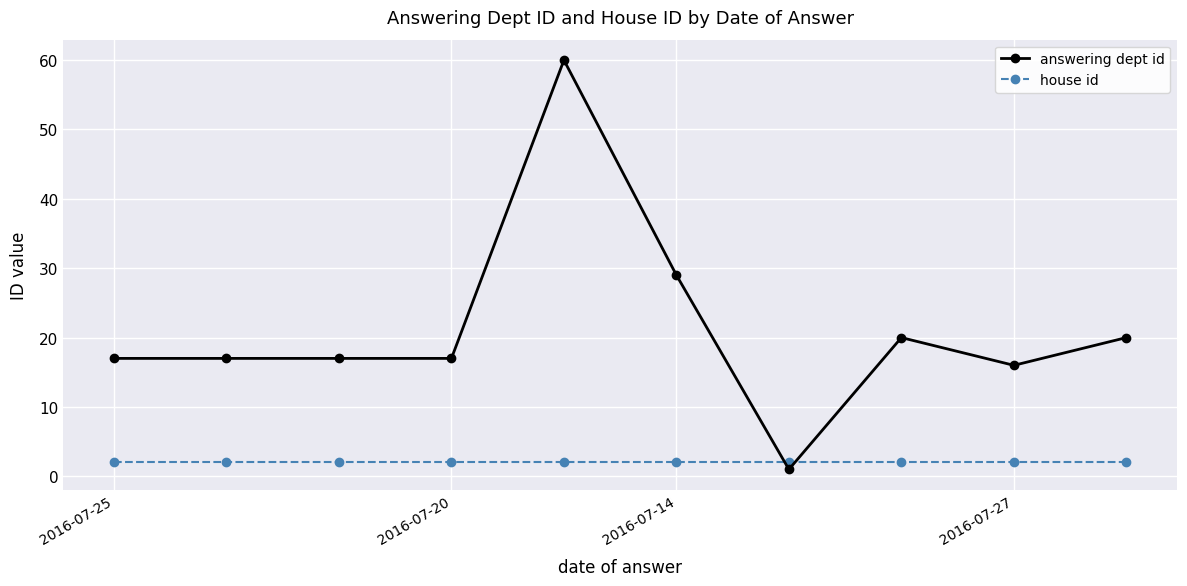

What is the value of the house id point at the 5th from the left?

2